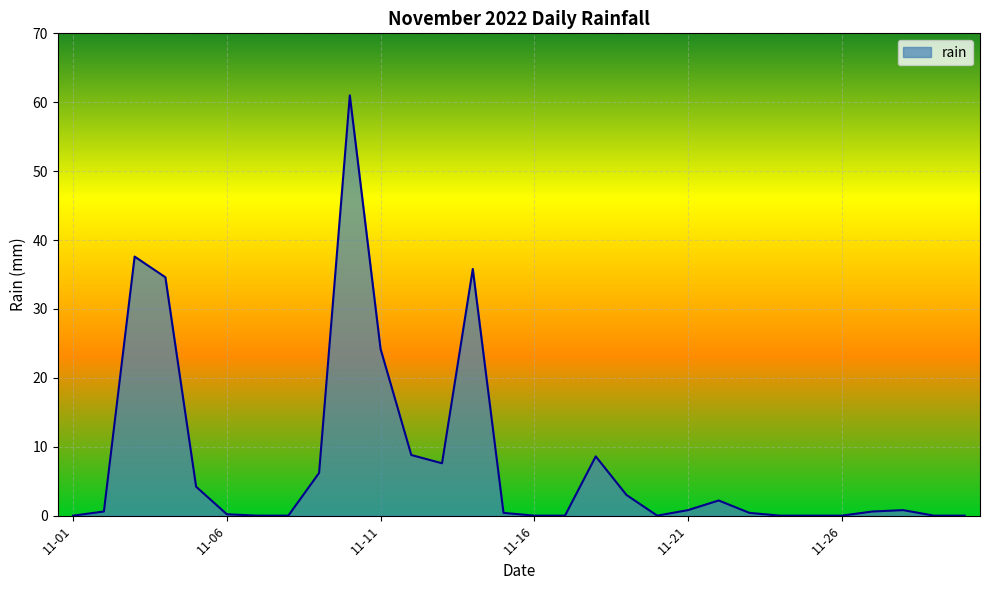

True or false: there are more than 2 points higher than both neighbors.

True